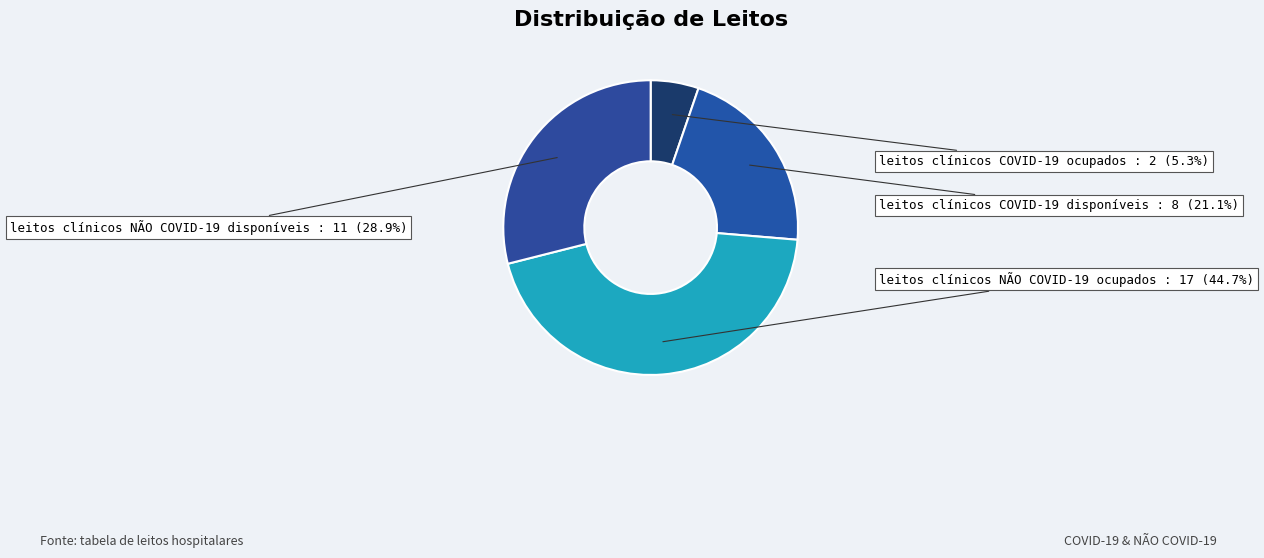

How many segments does this pie chart have?

4